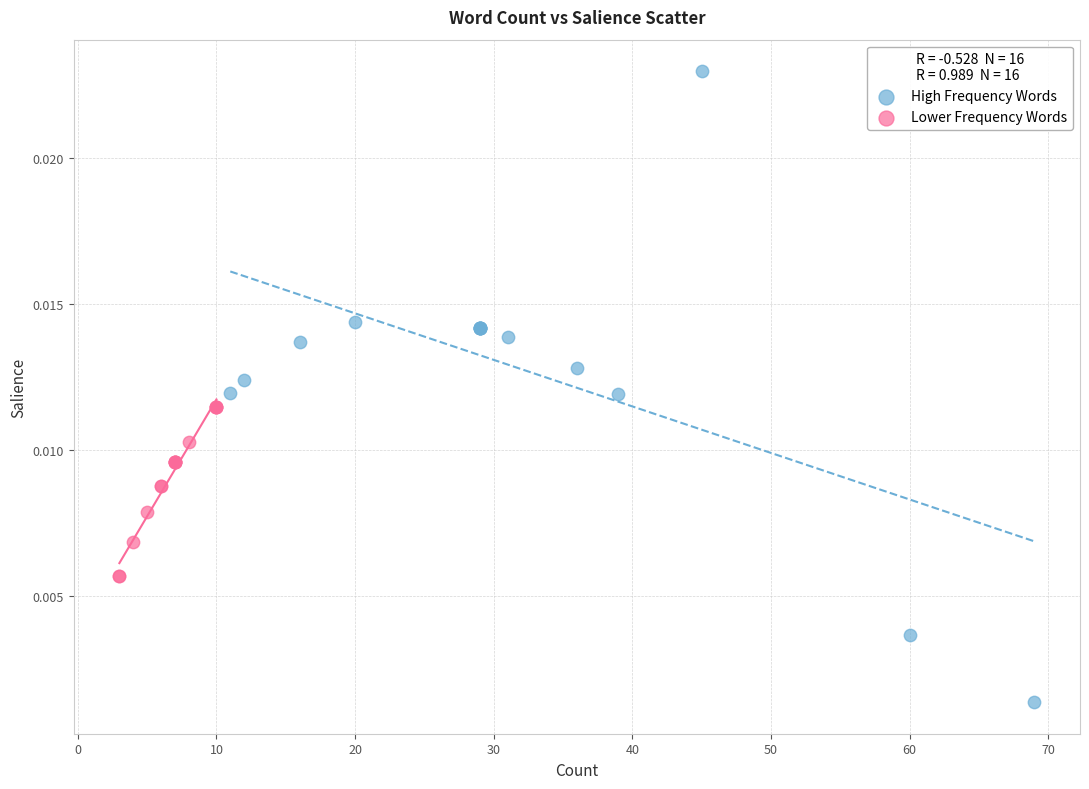

What are all the series names shown in the legend?

High Frequency Words, Lower Frequency Words